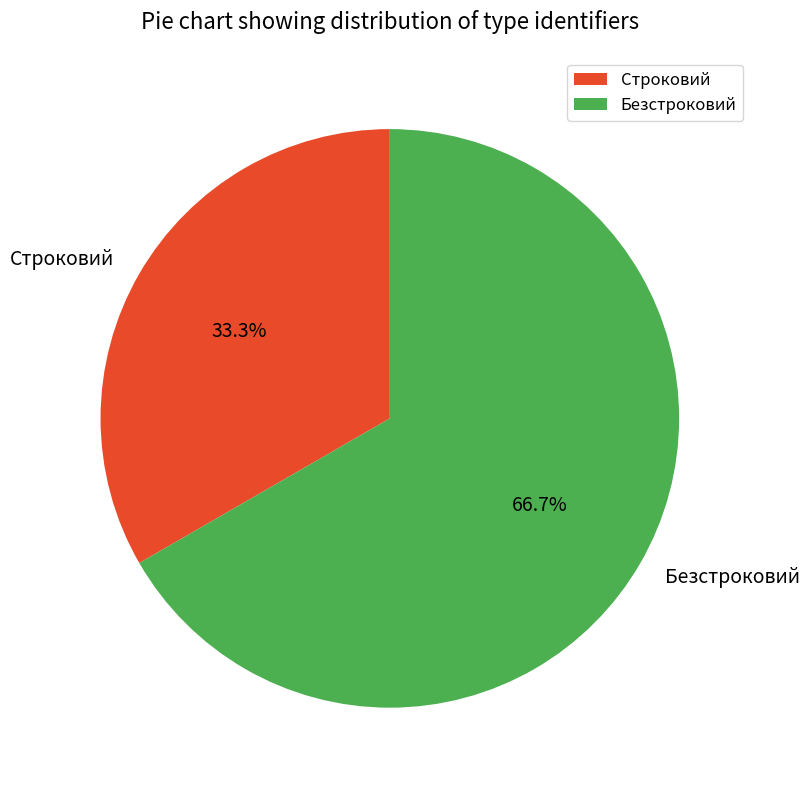

What percentage is NOT represented by Строковий?

66.7%